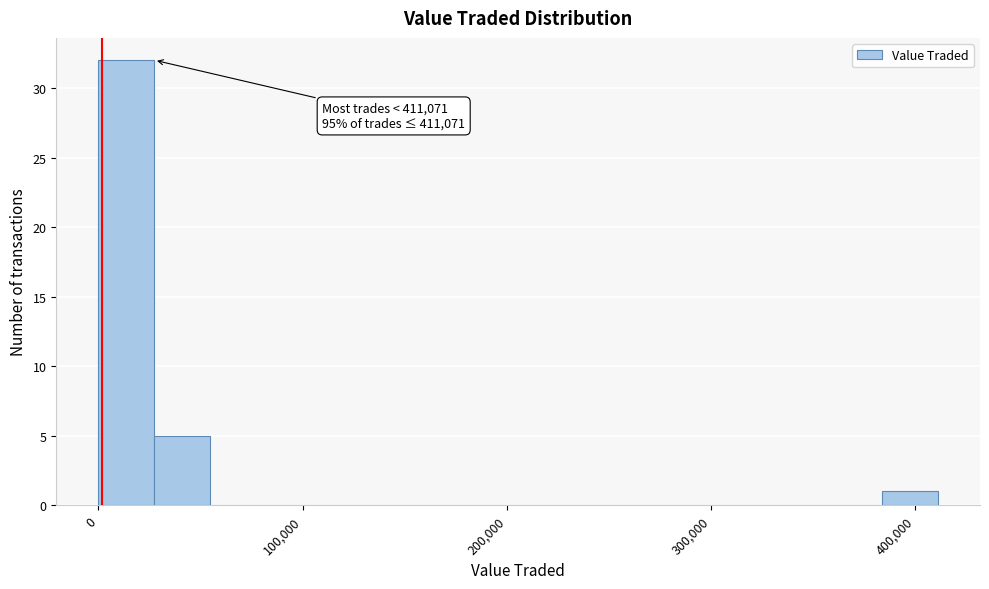

Around what value on the x-axis is the tallest bar? Give the approximate position of its centre, as read against the axis.

10000